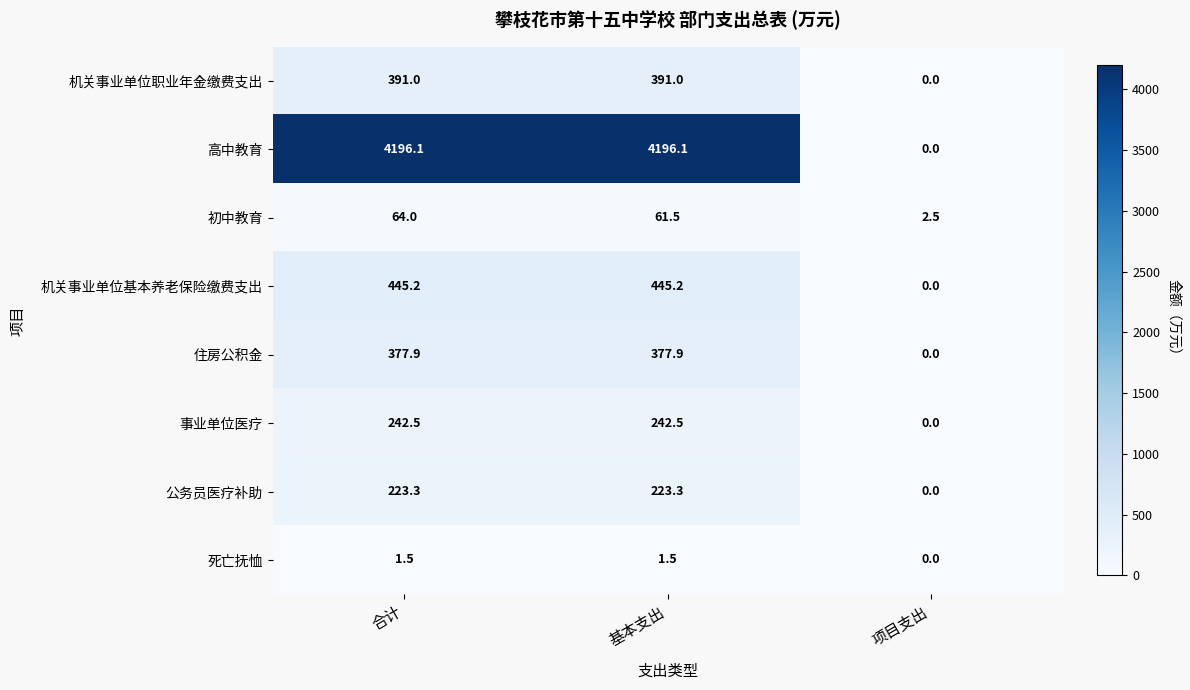

Reading right to left, extract all data points from this chart.

机关事业单位职业年金缴费支出: 项目支出=0.0	基本支出=391.0	合计=391.0
高中教育: 项目支出=0.0	基本支出=4196.1	合计=4196.1
初中教育: 项目支出=2.5	基本支出=61.5	合计=64.0
机关事业单位基本养老保险缴费支出: 项目支出=0.0	基本支出=445.2	合计=445.2
住房公积金: 项目支出=0.0	基本支出=377.9	合计=377.9
事业单位医疗: 项目支出=0.0	基本支出=242.5	合计=242.5
公务员医疗补助: 项目支出=0.0	基本支出=223.3	合计=223.3
死亡抚恤: 项目支出=0.0	基本支出=1.5	合计=1.5